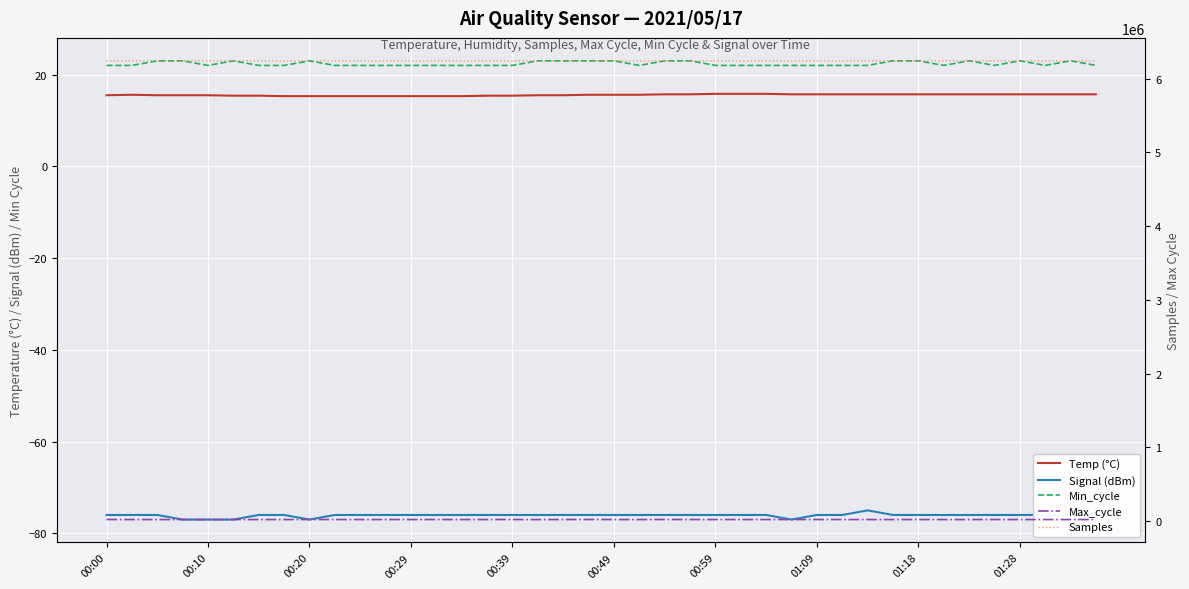

What is the spread (max minus min) of values at 22?

6242167.0